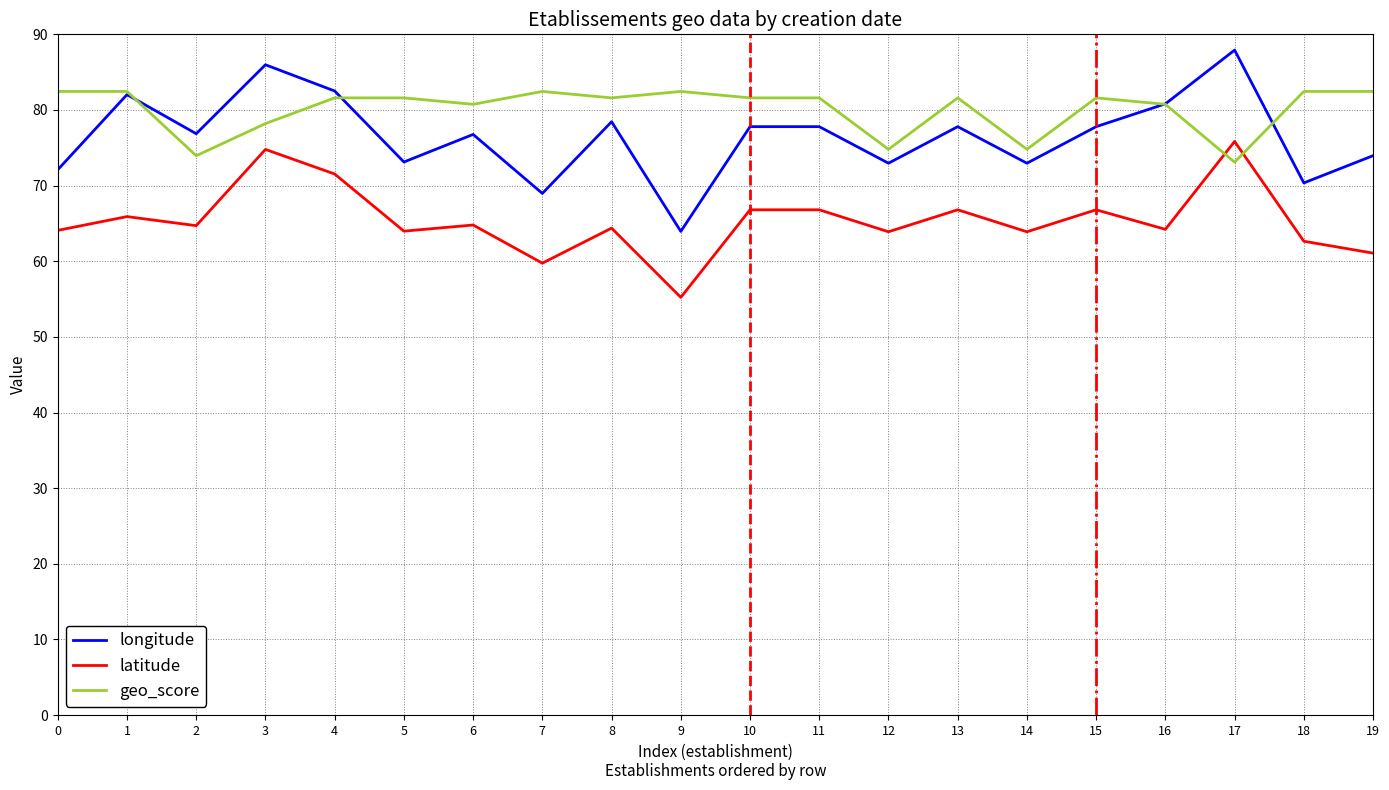

What is the total value across all series at 7?

211.2